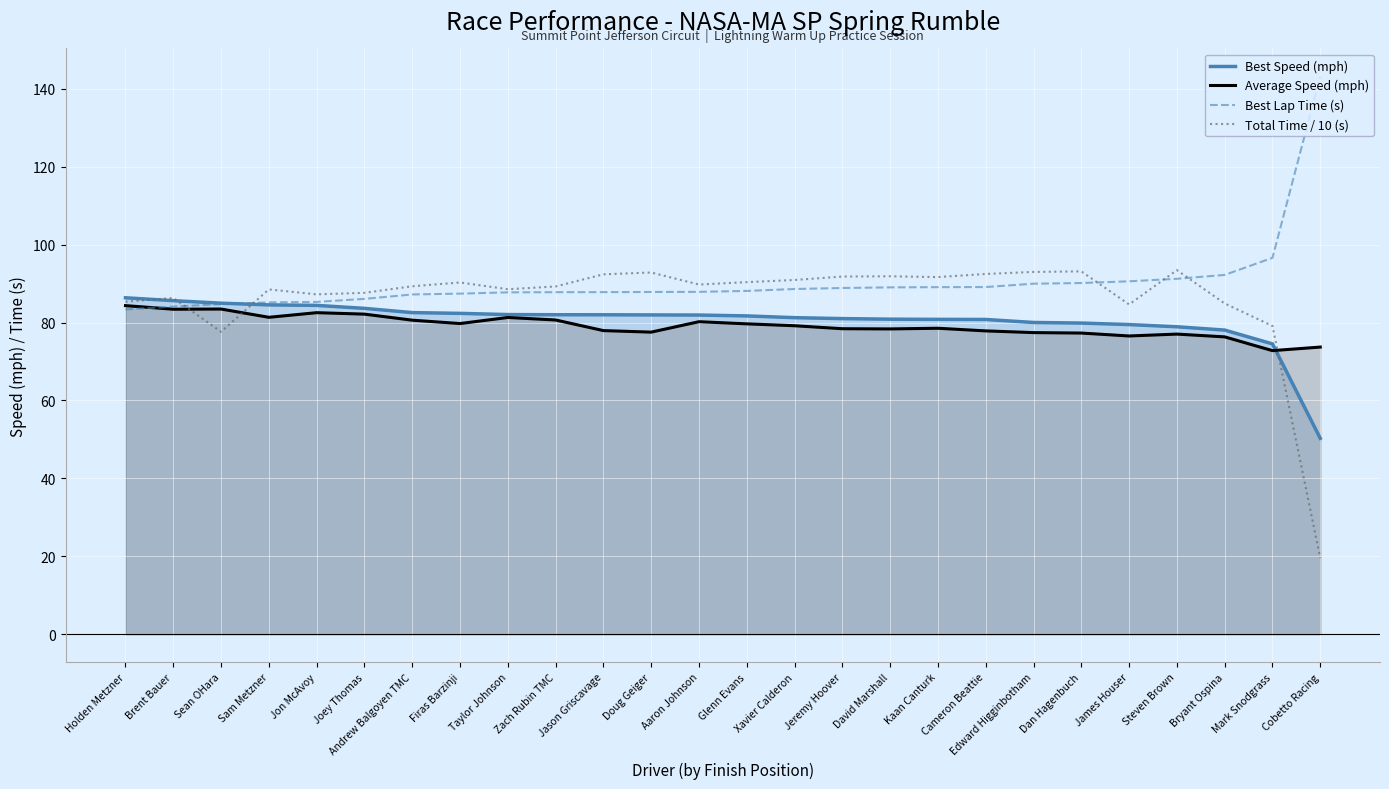

At which category is the sum across all series the highest?

Steven Brown